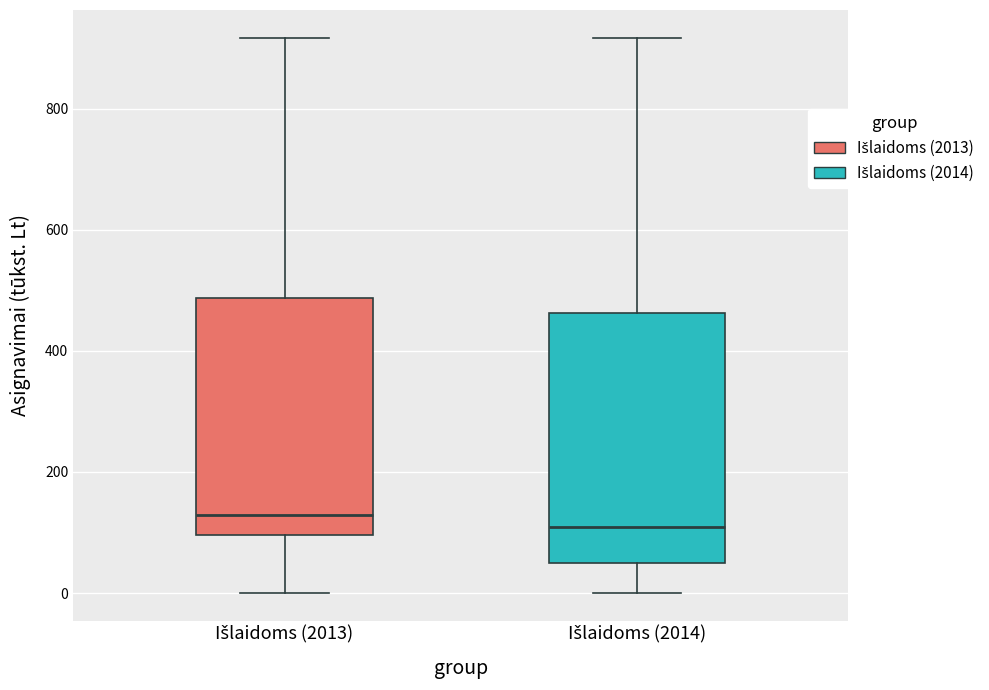

Reading left to right, transcribe this box plot: for each box, give where its median line is, the range the box spans, and where its two whiskers end, as read against the y-axis. The values are not printed on the chart, so give them approximately, as read against the axis.

Išlaidoms (2013): median 120, box 100 to 480, whiskers 0 to 920
Išlaidoms (2014): median 100, box 40 to 460, whiskers 0 to 920